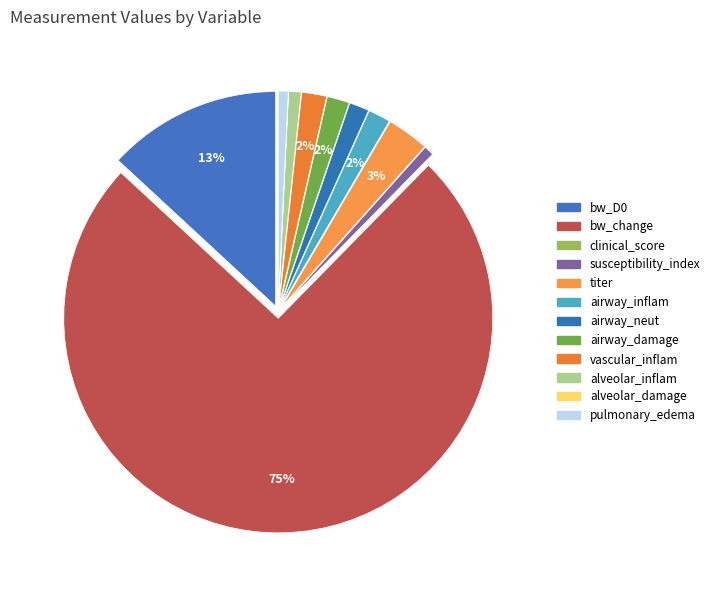

To the nearest percent, what portion does titer represent?

3%